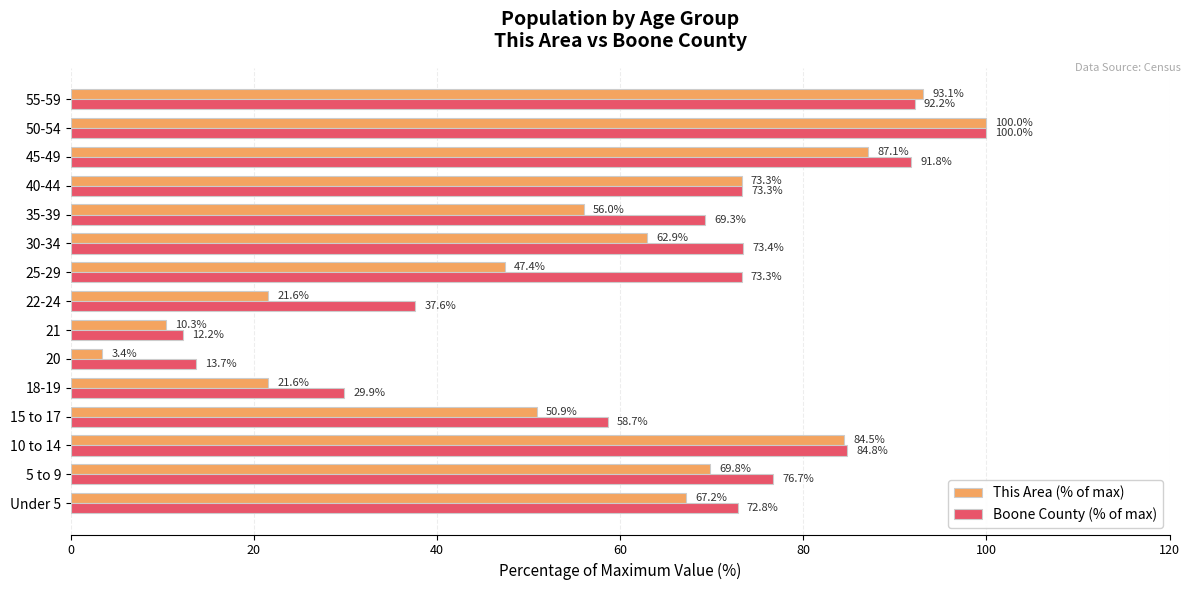

Which series changed the most between 5 to 9 and 21?

Boone County (% of max)